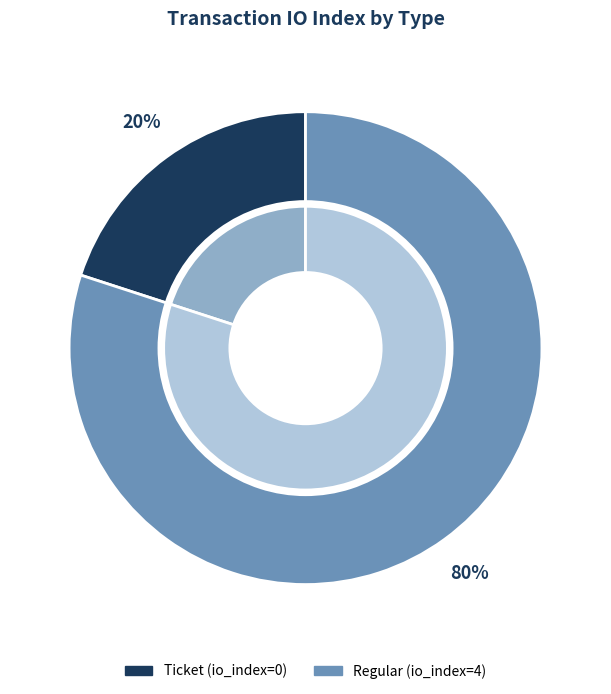

Count the number of slices in the pie.

2